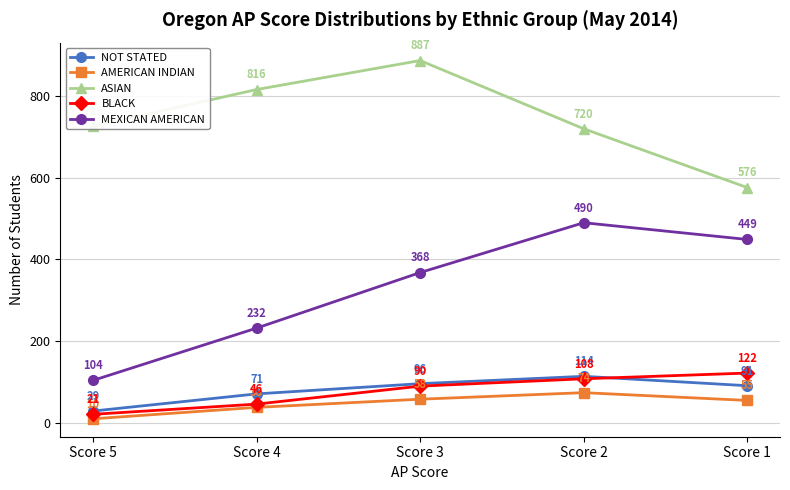

Reading left to right, list all the values displayed in this chart.

NOT STATED: 29	71	96	114	91
AMERICAN INDIAN: 10	38	58	74	55
ASIAN: 726	816	887	720	576
BLACK: 21	46	90	108	122
MEXICAN AMERICAN: 104	232	368	490	449